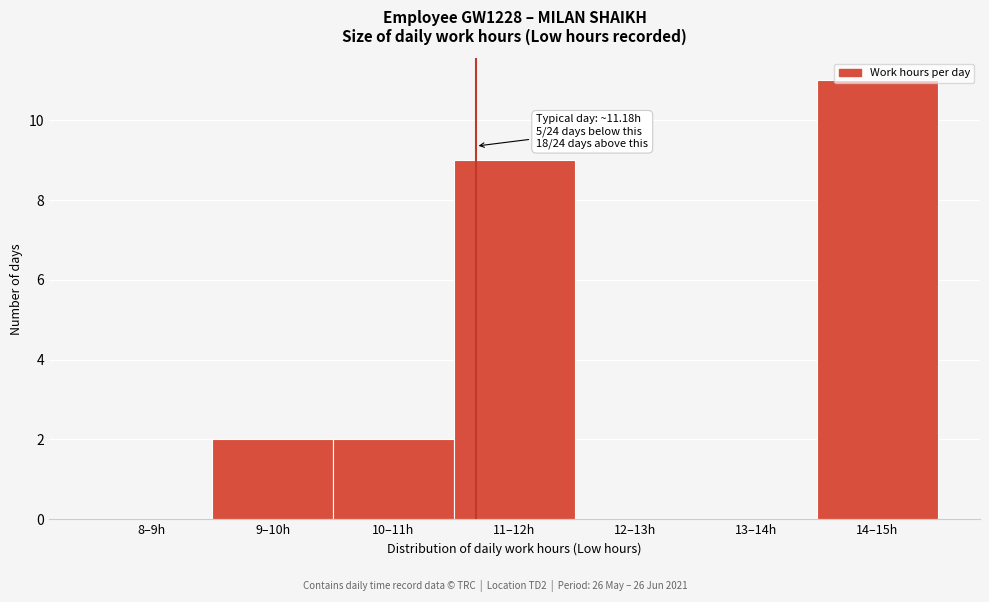

What is the sum of all values?

24